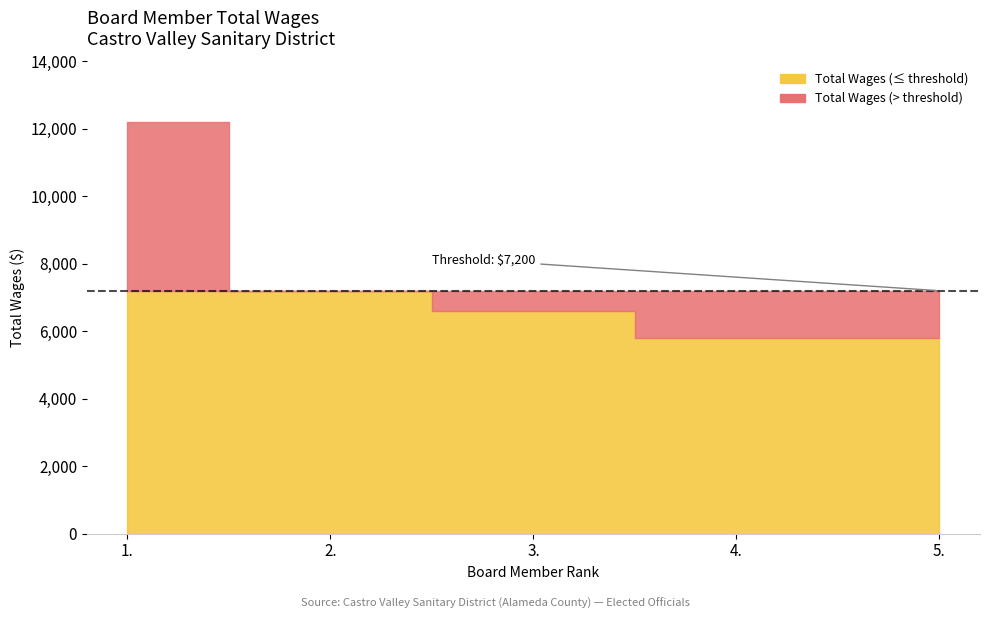

Reading right to left, extract all data points from this chart.

5.=5800	4.=5800	3.=6600	2.=7200	1.=12200